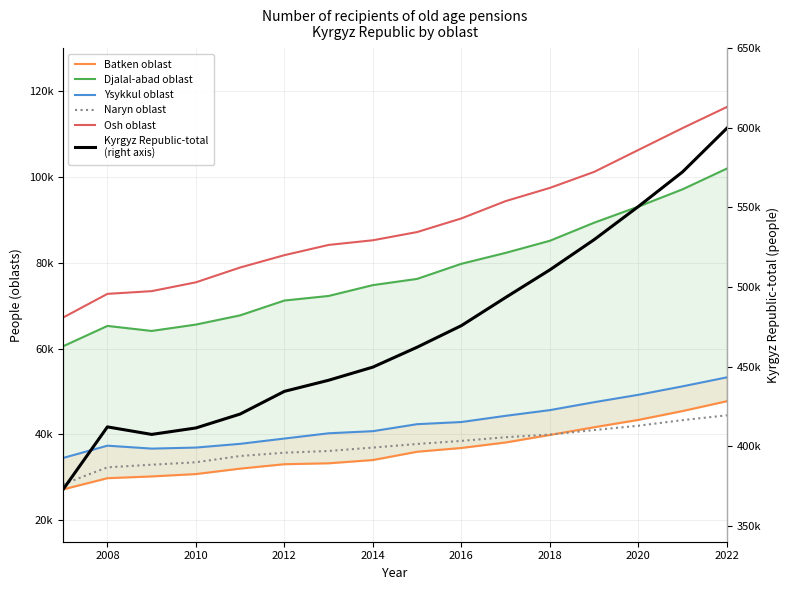

How many values in the Ysykkul oblast series are below 42396?

8